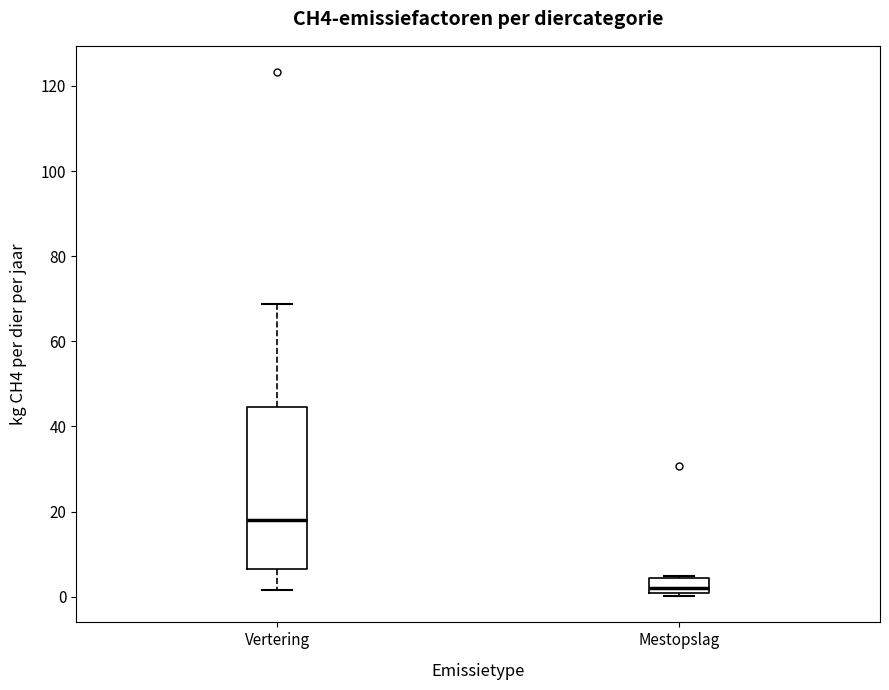

Which box has the highest median line?

Vertering